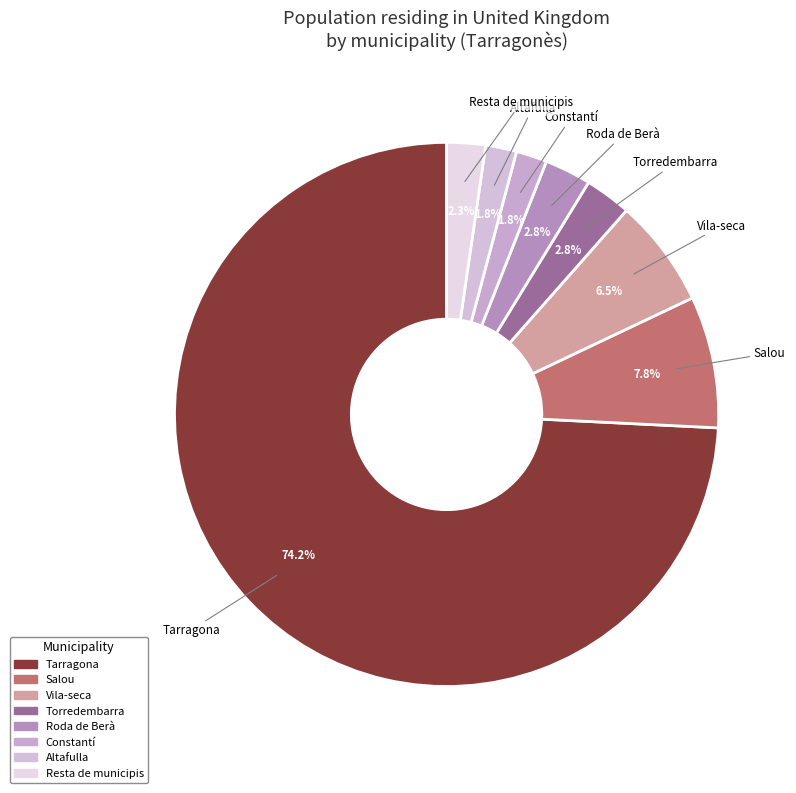

How many slices are in this pie chart?

8